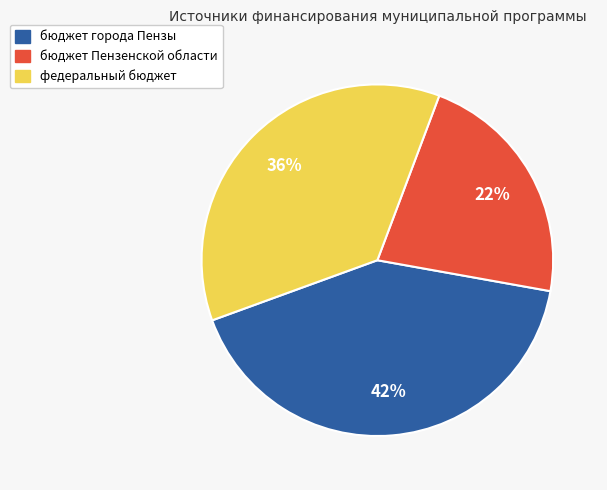

Which slice is the largest?

бюджет города Пензы